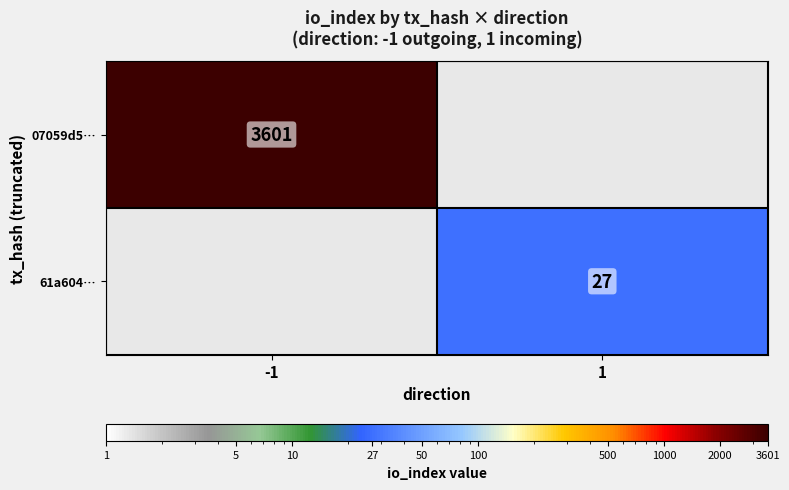

Is it true that 07059d5… equals 5460 at -1?

False